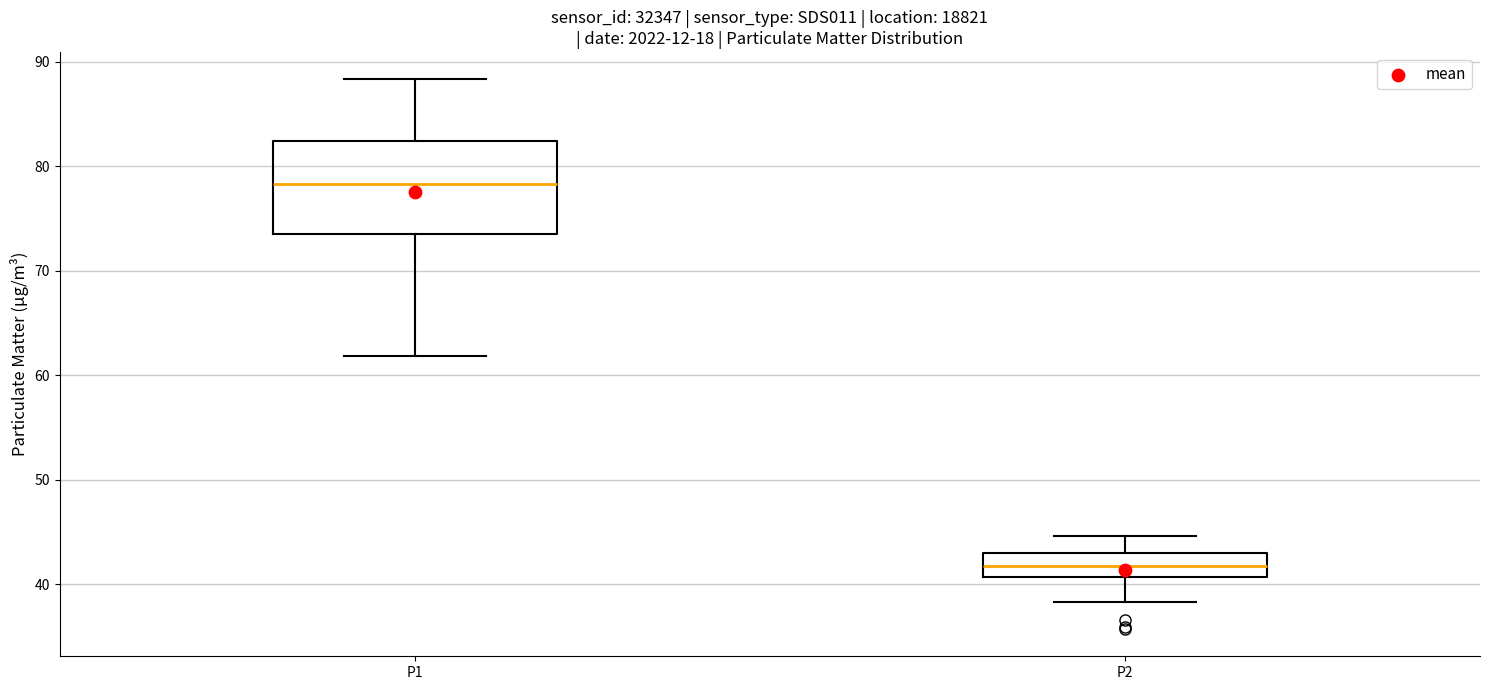

Reading left to right, read every box against the y-axis: the position of its median line, the range the box covers, and the ends of its whiskers. The values are not printed on the chart, so give them approximately, as read against the axis.

P1: median 78, box 73 to 82, whiskers 62 to 88
P2: median 42, box 41 to 43, whiskers 38 to 45